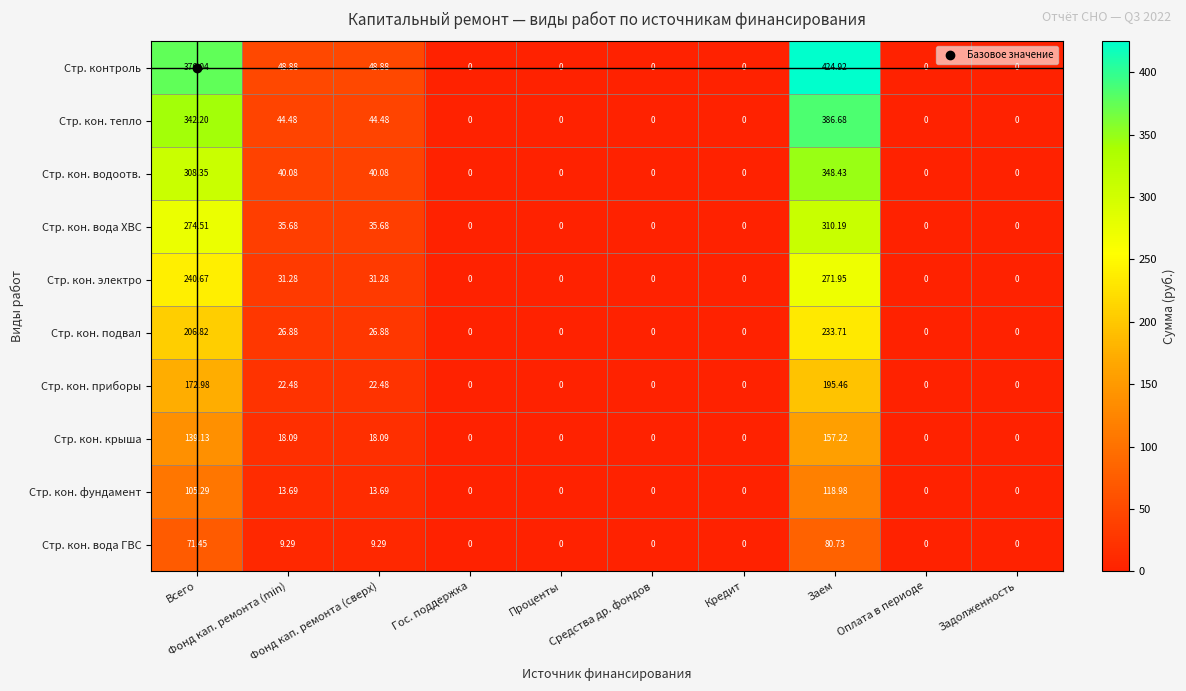

Rank the series by their maximum value, from highest to lowest.

Стр. контроль, Стр. кон. тепло, Стр. кон. водоотв., Стр. кон. вода ХВС, Стр. кон. электро, Стр. кон. подвал, Стр. кон. приборы, Стр. кон. крыша, Стр. кон. фундамент, Стр. кон. вода ГВС